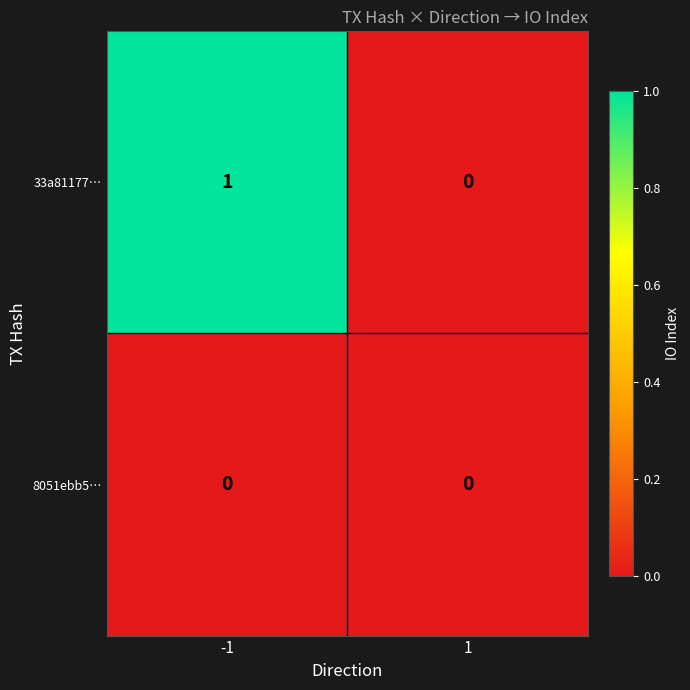

List the series in order of their peak value, lowest first.

8051ebb5…, 33a81177…